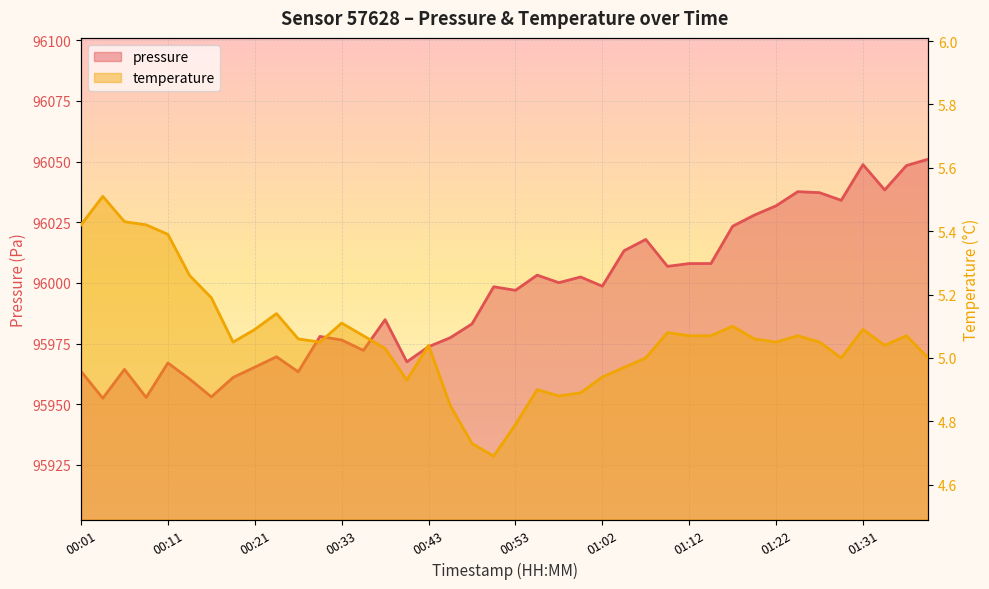

Does the chart display data point markers on the line(s)?

No